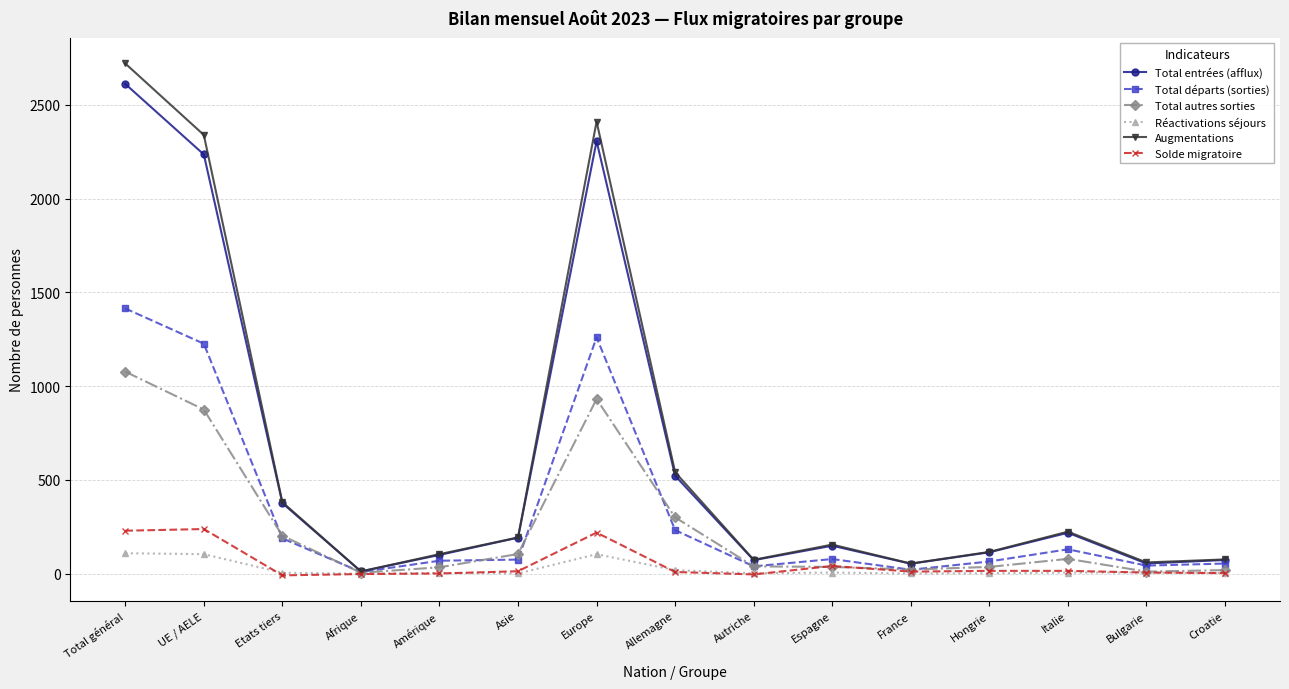

Where does the Réactivations séjours series first go above 5?

Total général